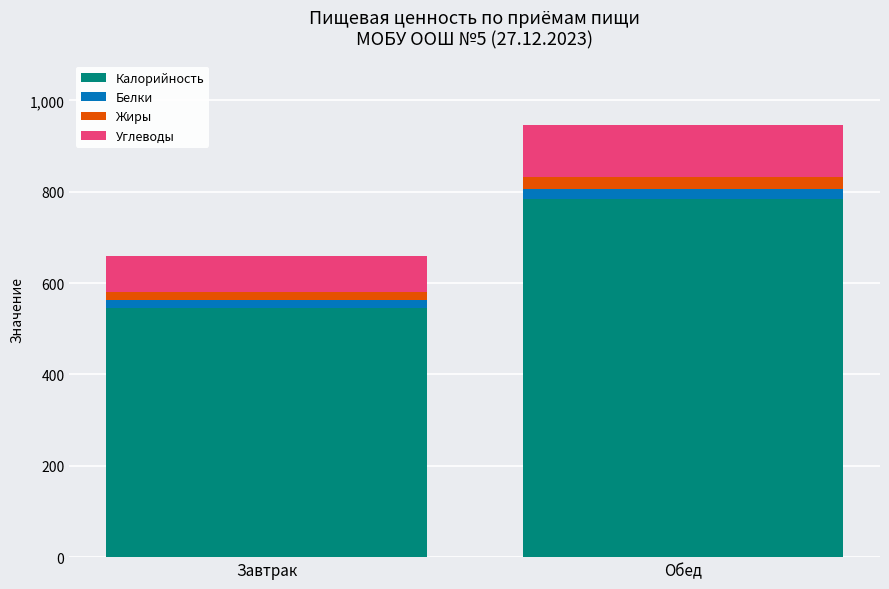

At which category is the sum across all series the highest?

Обед